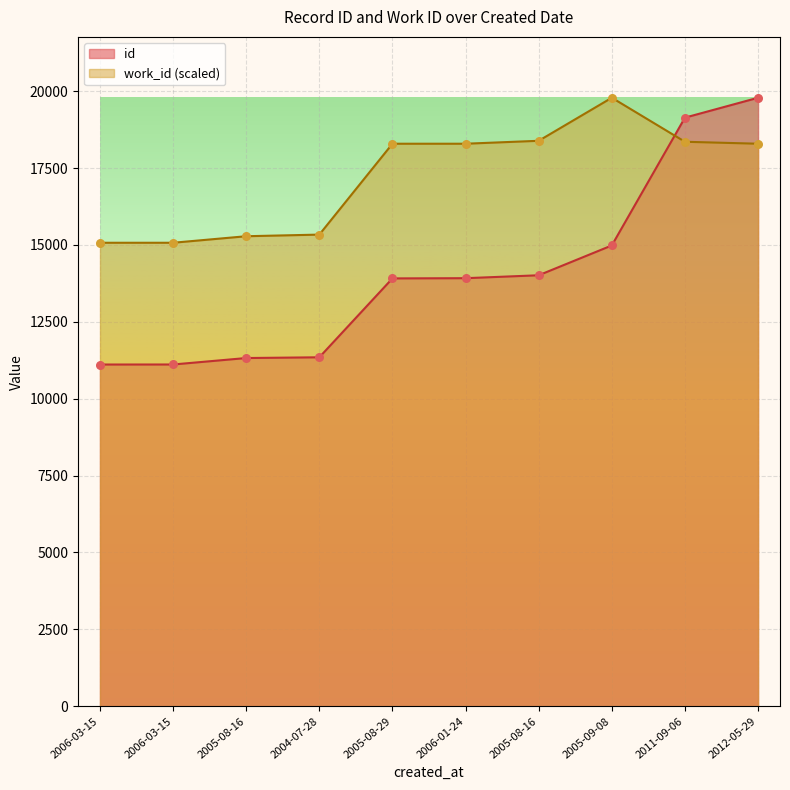

Is the value of id at 2012-05-29 greater than the value of work_id at 2004-07-28?

Yes